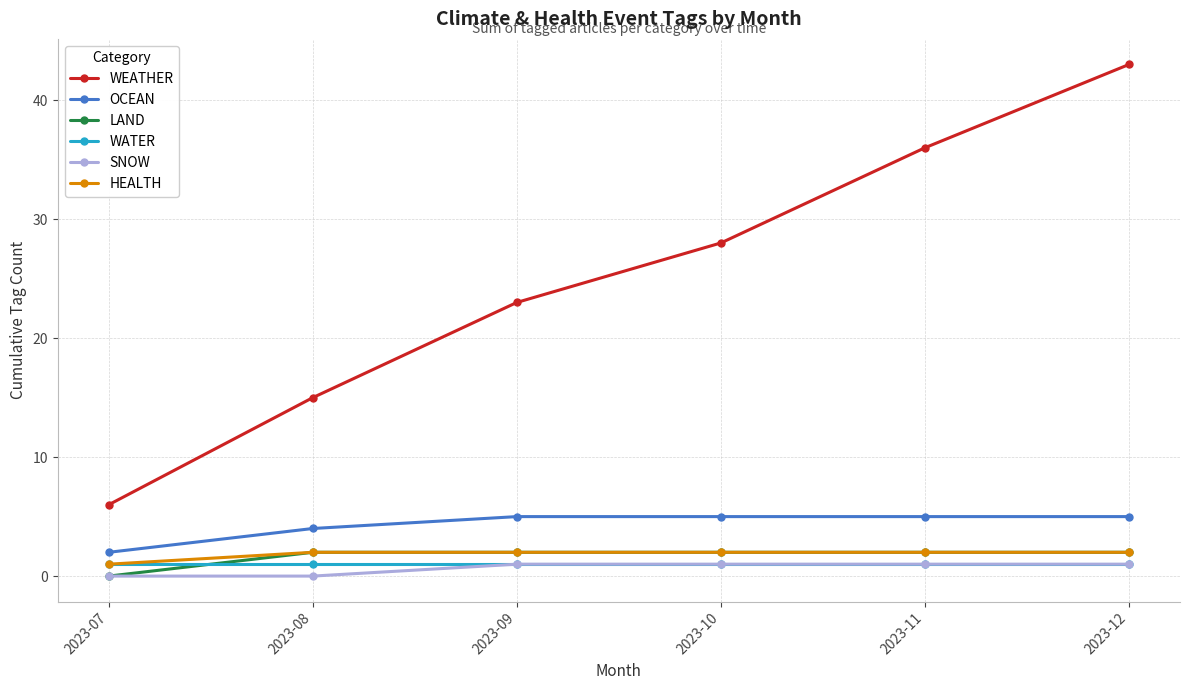

Reading left to right, extract all data points from this chart.

WEATHER: 6	15	23	28	36	43
OCEAN: 2	4	5	5	5	5
LAND: 0	2	2	2	2	2
WATER: 1	1	1	1	1	1
SNOW: 0	0	1	1	1	1
HEALTH: 1	2	2	2	2	2